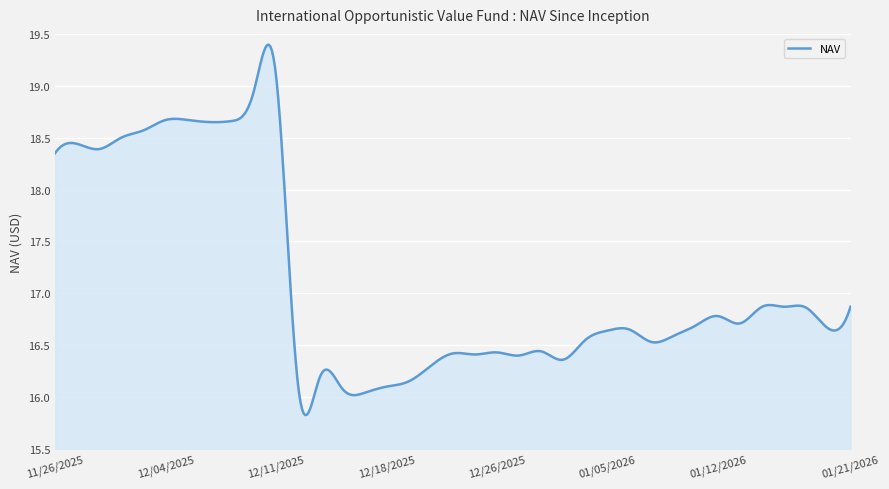

What is the sum of all values?

8556.3